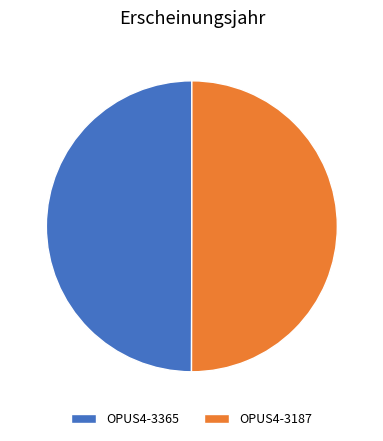

Combined, do OPUS4-3187 and OPUS4-3365 account for over 50%?

Yes